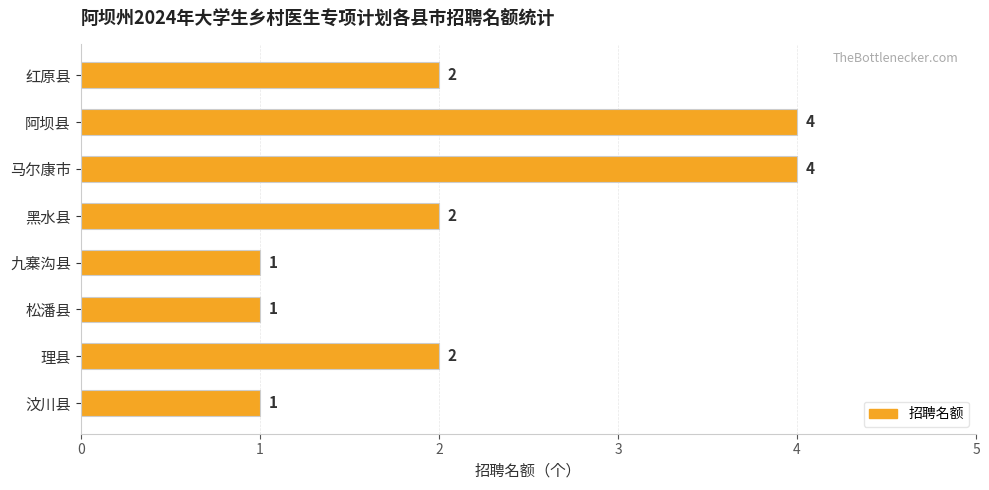

Count the number of data series in this chart.

1